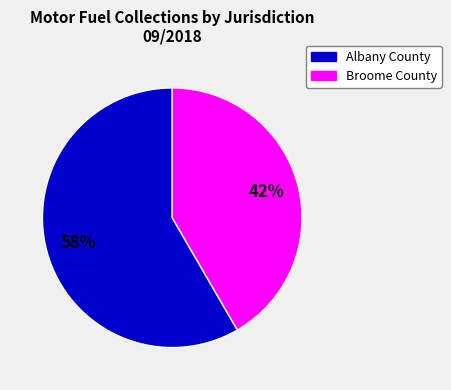

Does any single category account for the majority?

Yes